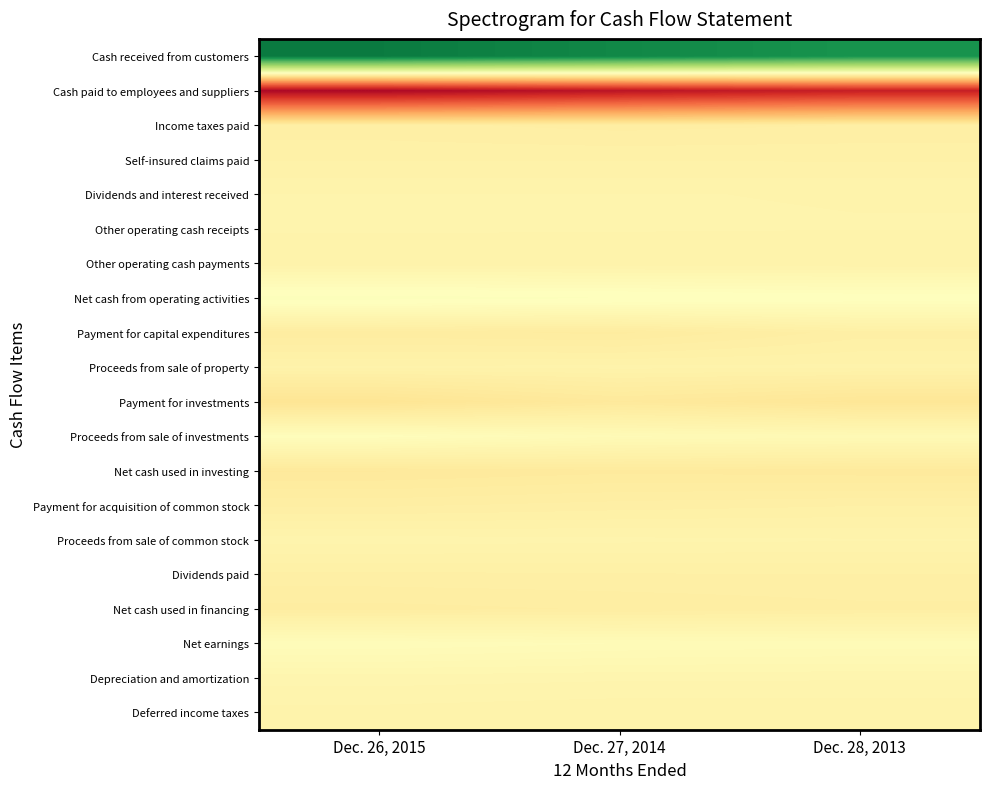

At how many categories does at least one series exceed 18531554?

3